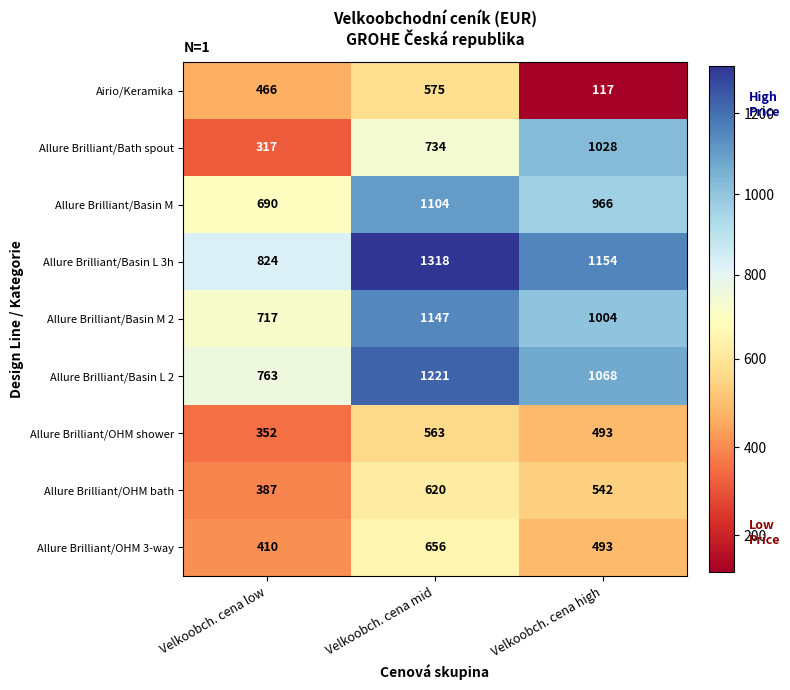

The value of Allure Brilliant/OHM shower at Velkoobch. cena low is 352. True or false?

True